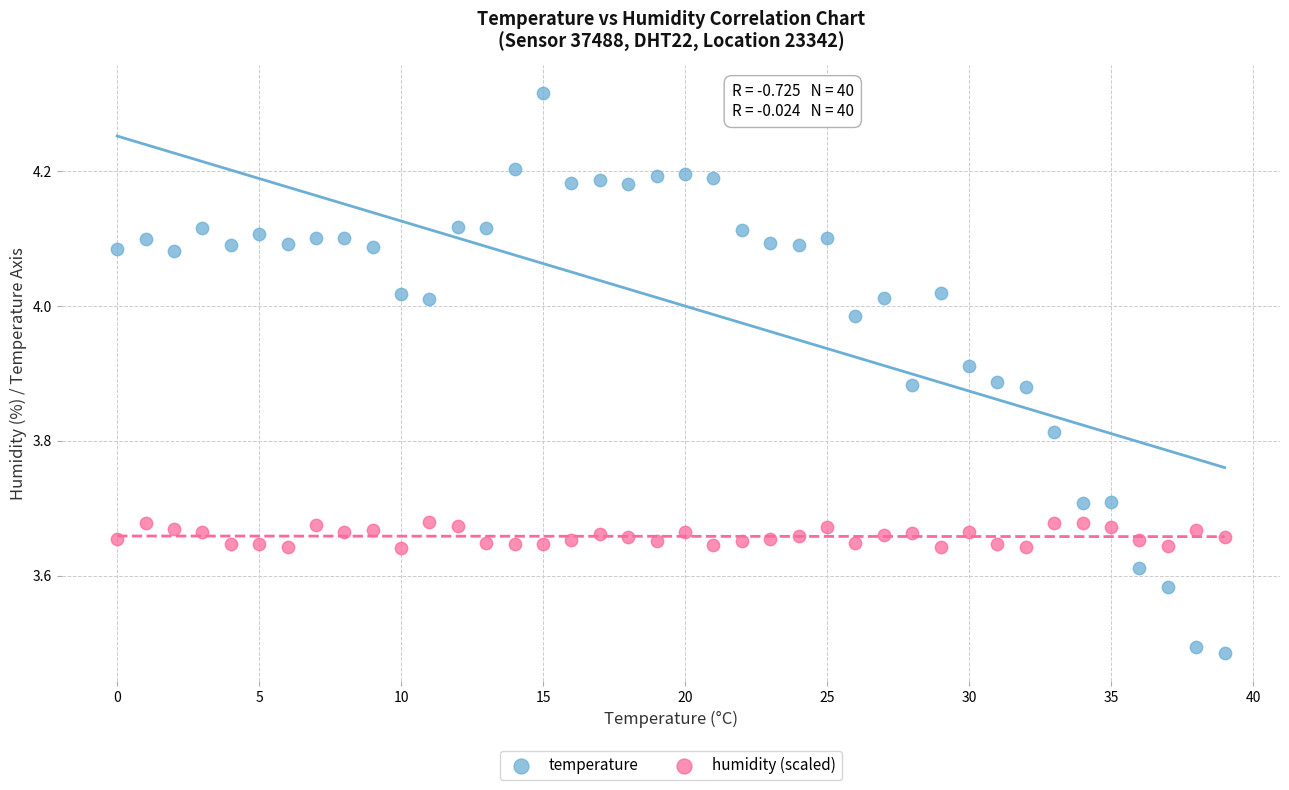

Which series reaches the maximum Y coordinate?

temperature